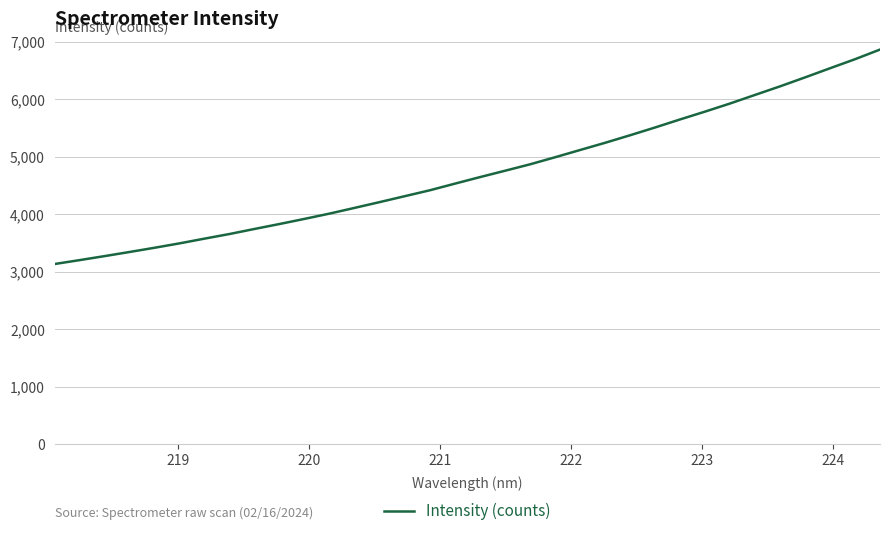

What is the smallest value displayed?

3136.0